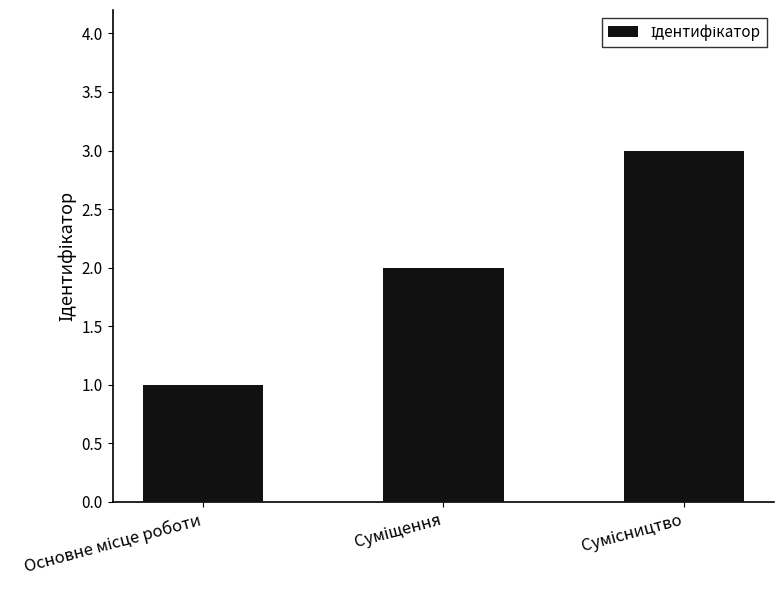

What is the sum of all values?

6